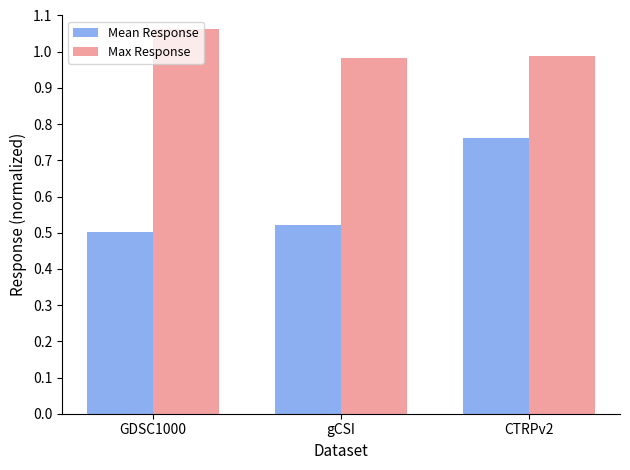

Count the number of data series in this chart.

2